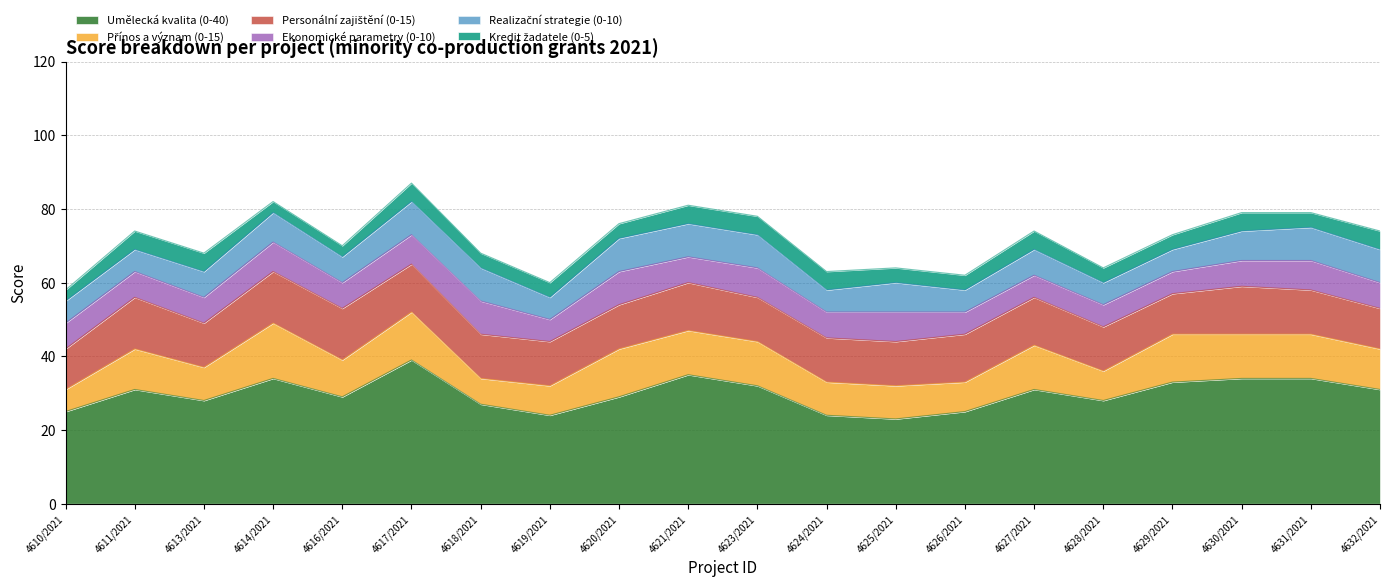

True or false: Personální zajištění (0-15) and Kredit žadatele (0-5) intersect in this chart.

False